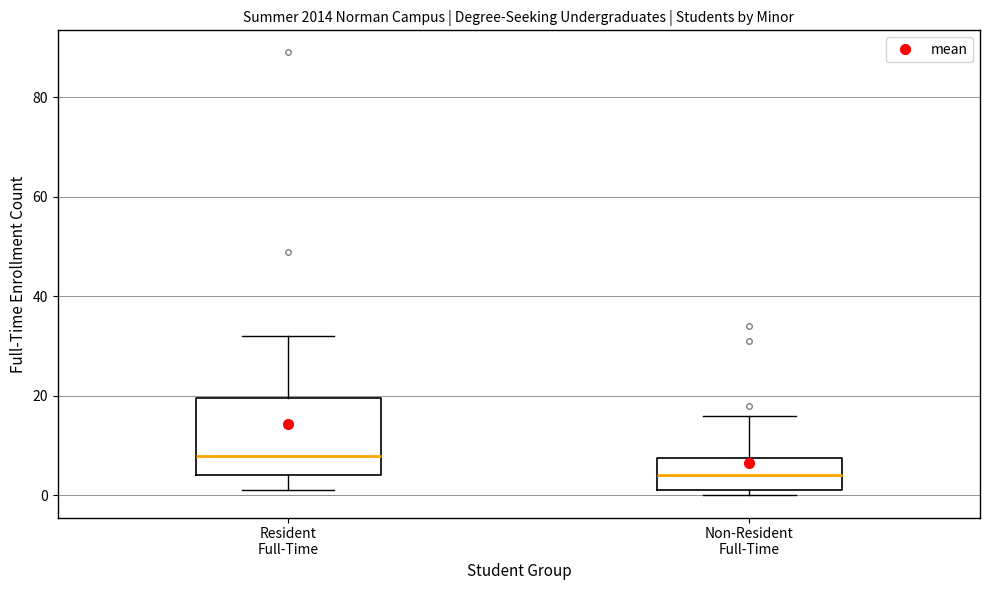

Reading left to right, transcribe this box plot: for each box, give where its median line is, the range the box spans, and where its two whiskers end, as read against the y-axis. The values are not printed on the chart, so give them approximately, as read against the axis.

Resident Full-Time: median 8, box 4 to 20, whiskers 2 to 32
Non-Resident Full-Time: median 4, box 2 to 8, whiskers 0 to 16